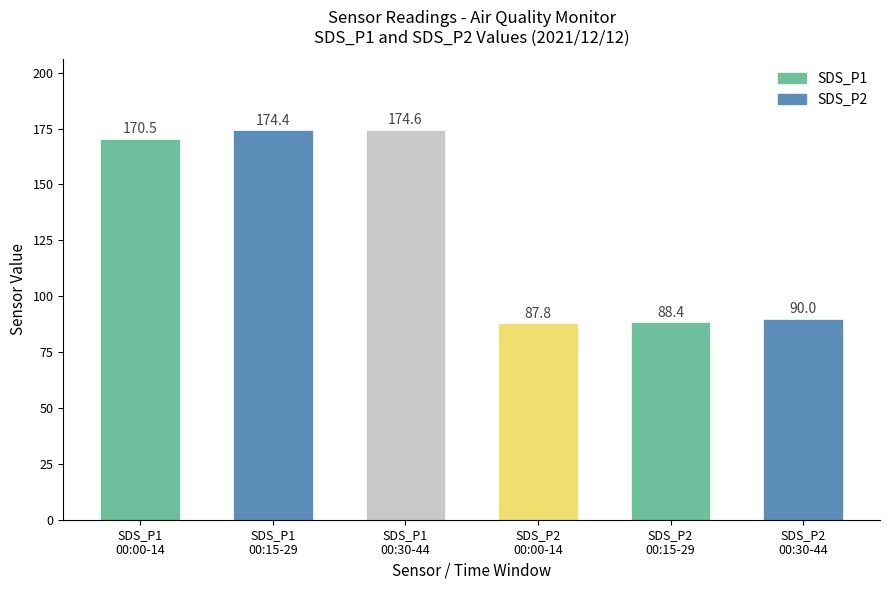

What is the value of the 6th bar from the left?

90.0